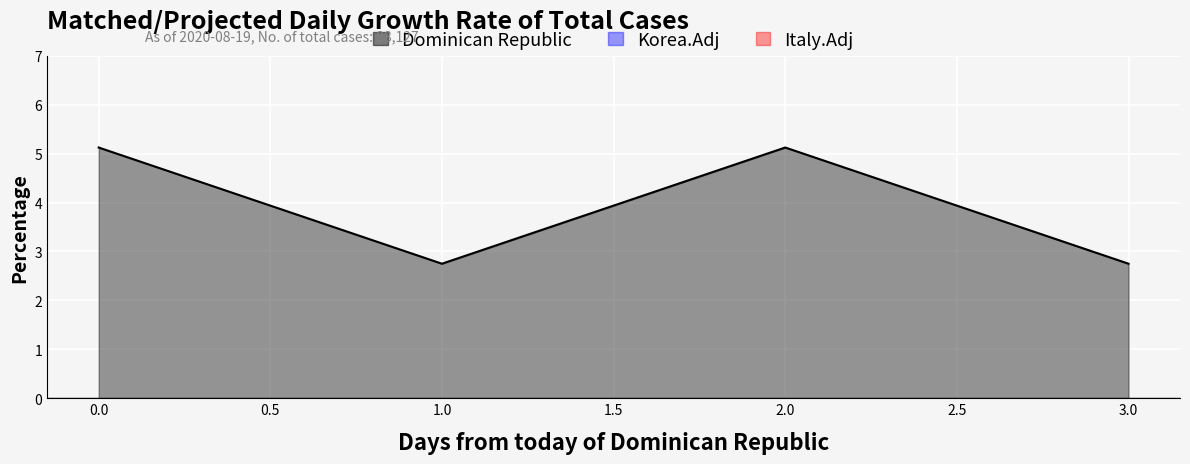

What is the sum of all values?

15.8